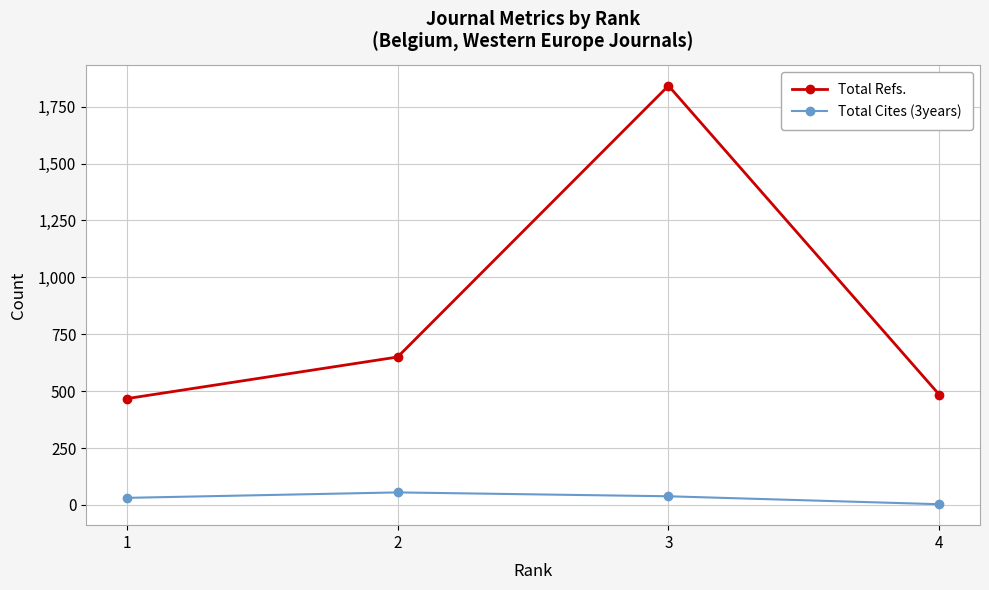

What is the difference between the maximum and minimum values in the Total Refs. series?

1375